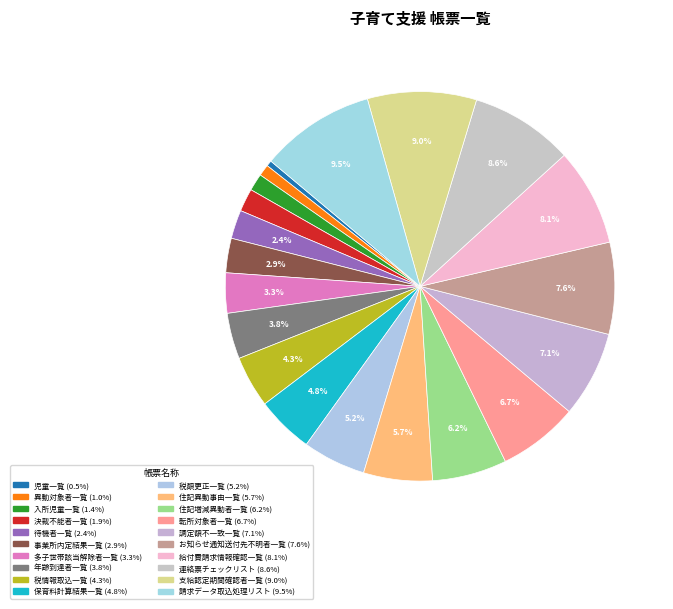

Count the number of slices in the pie.

20